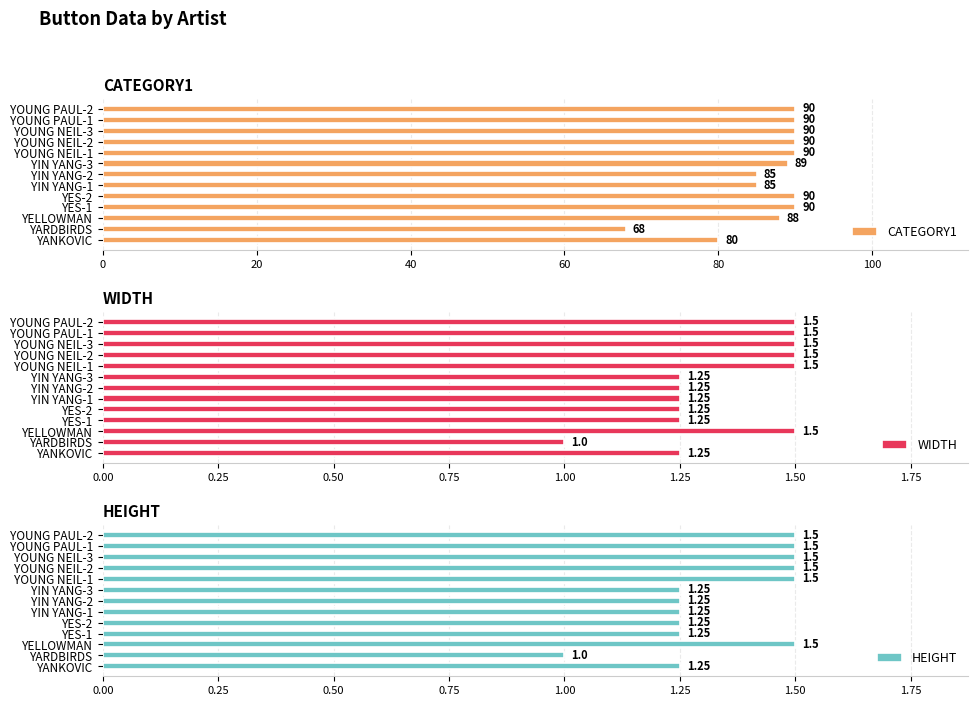

What is the lowest value of the WIDTH series?

1.0